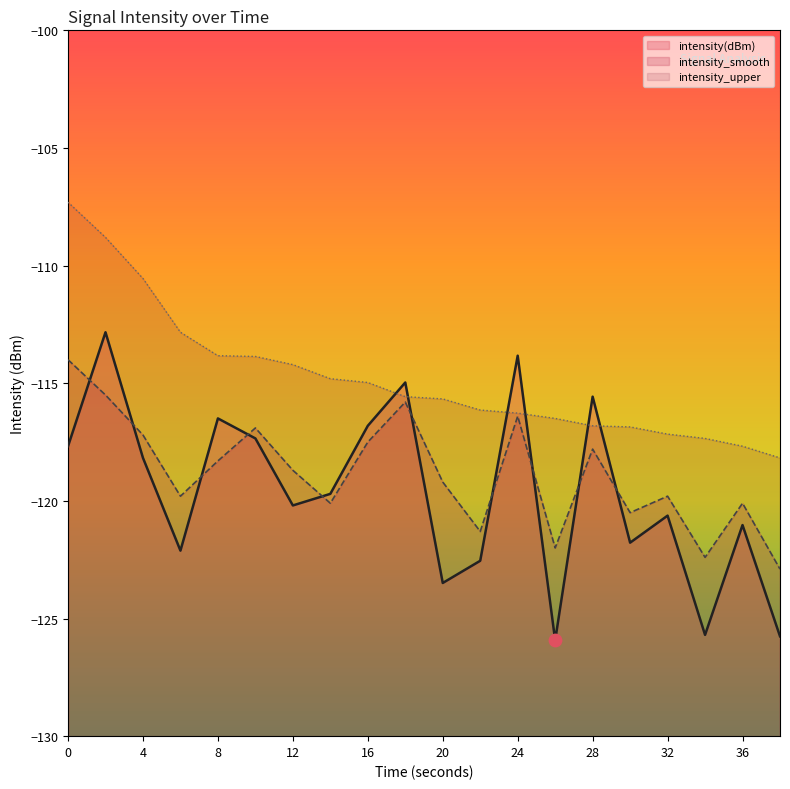

What is the total value across all series at 32?

-357.6